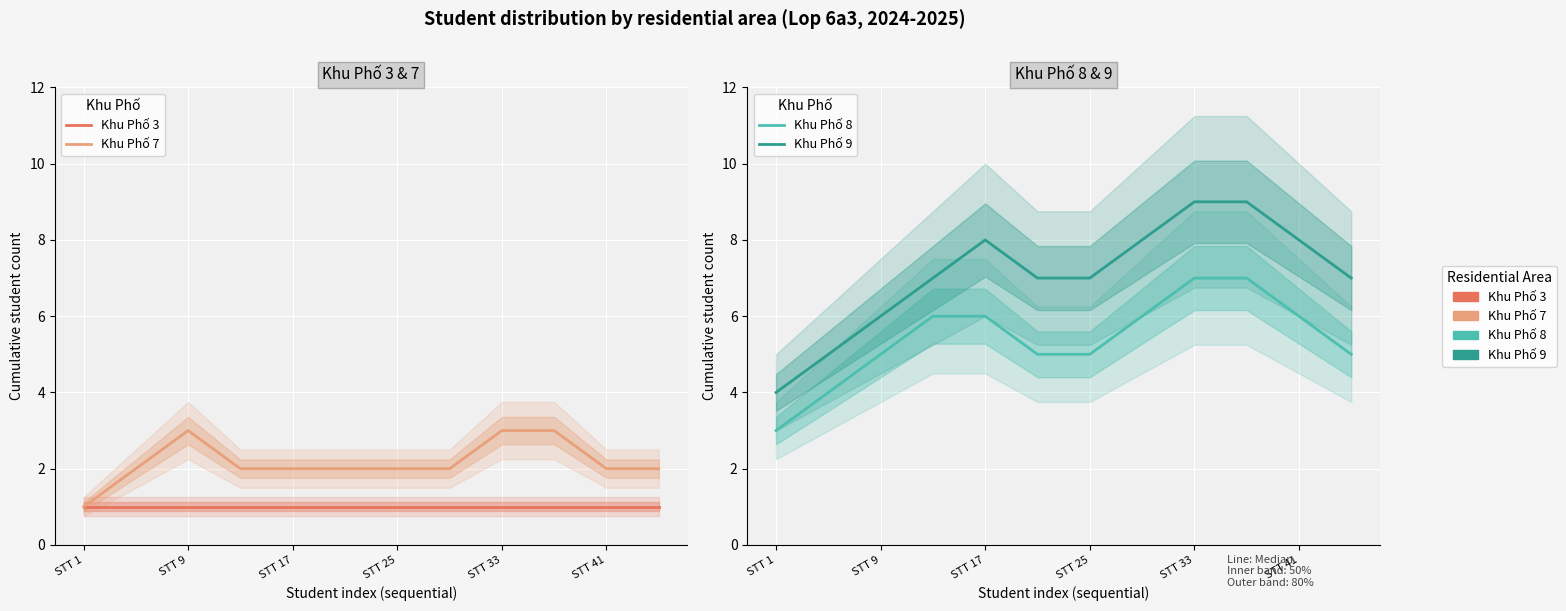

What is the difference between the Khu Phố 9 values at 6 and 7?

1